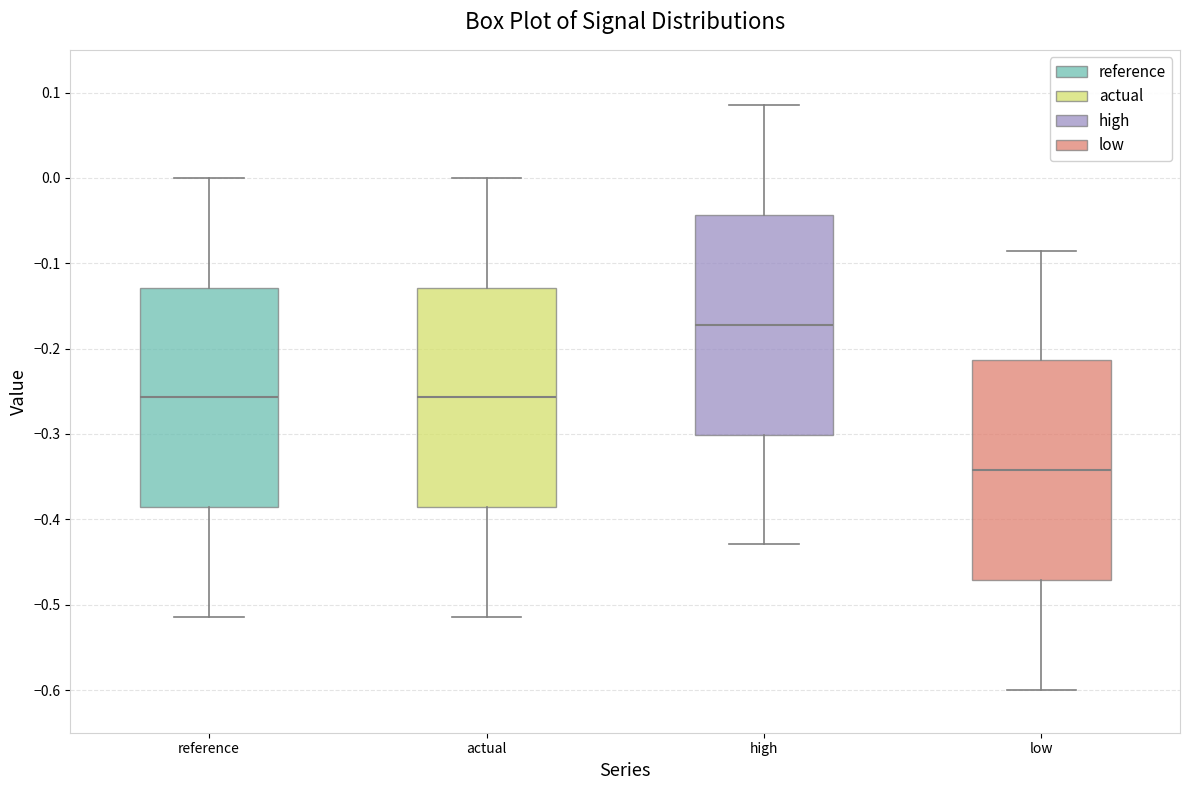

Which box's median line is the highest?

high